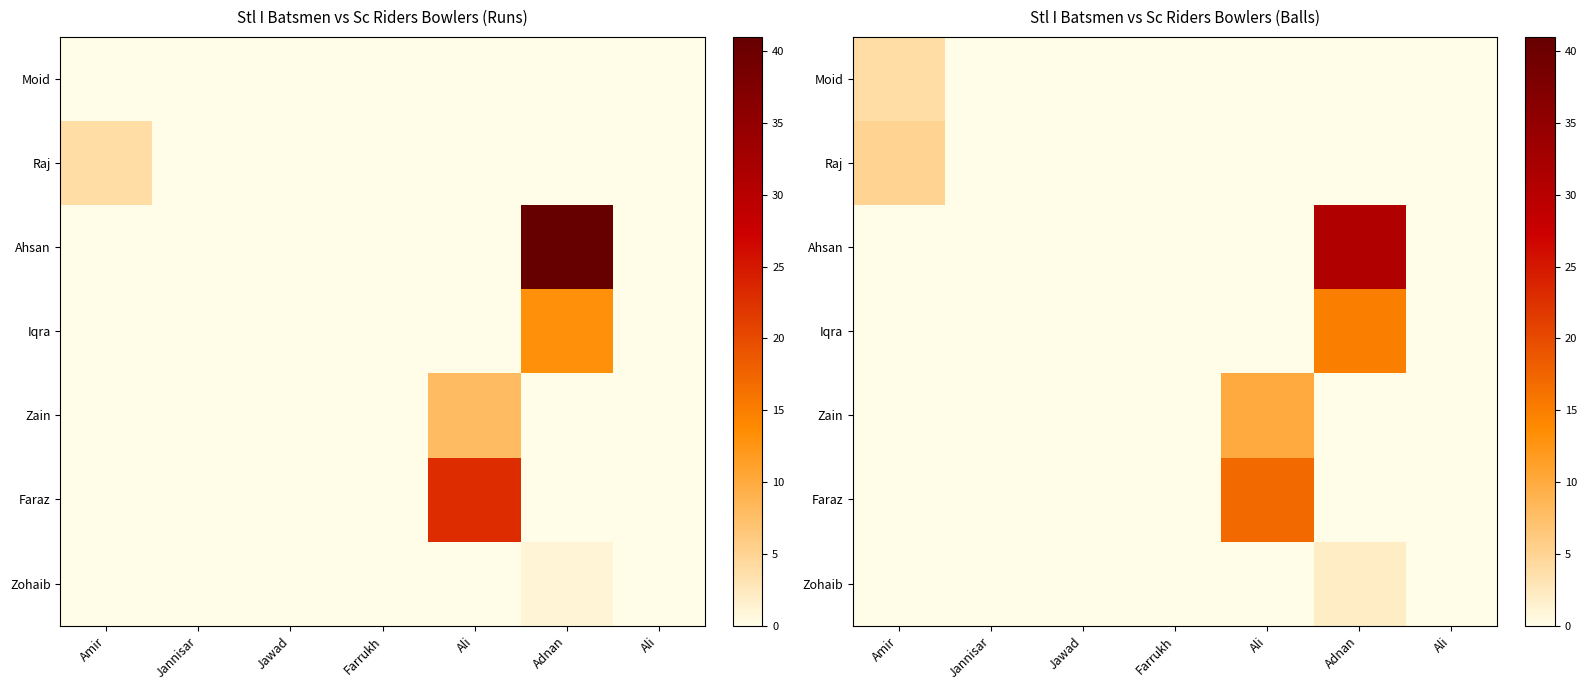

Between Ali and Farrukh, which is larger?

Ali